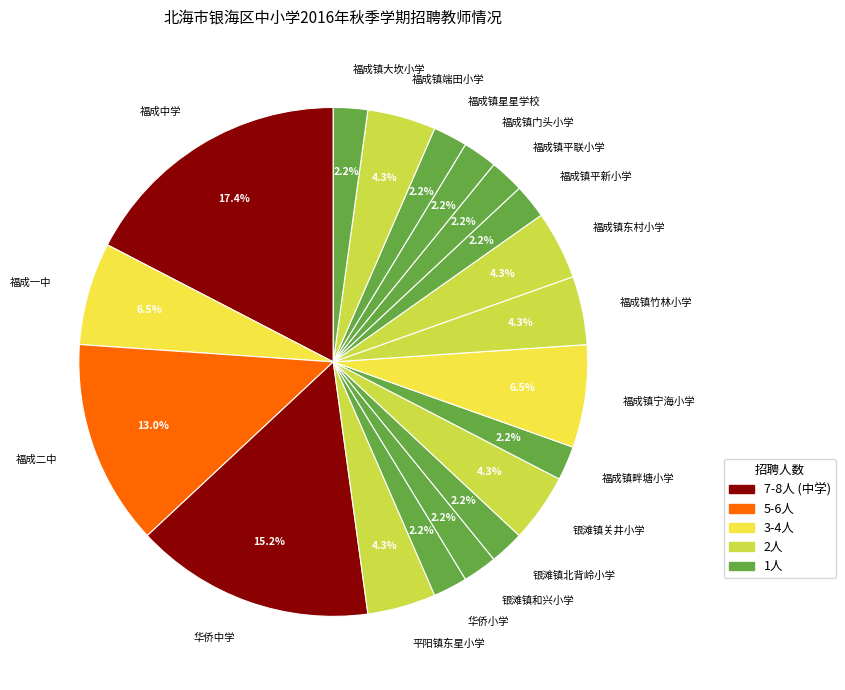

To the nearest percent, what is the combined percentage of 福成镇平新小学 and 福成镇门头小学?

4%